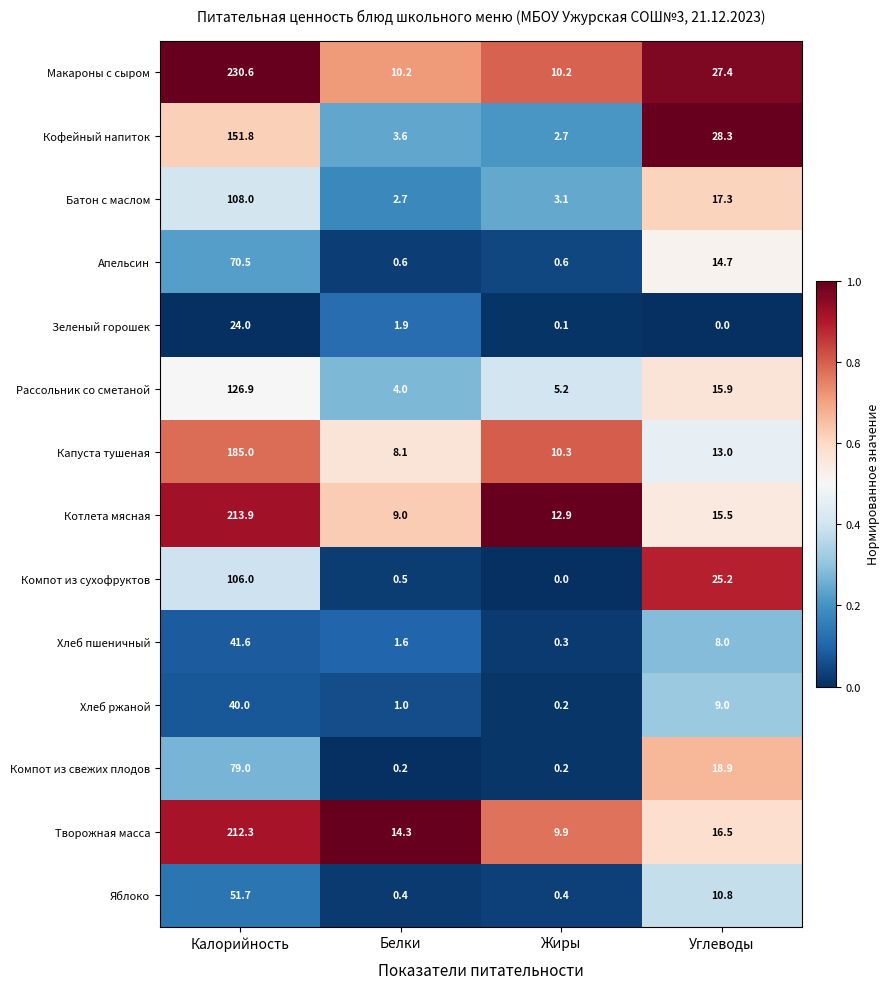

The Компот из сухофруктов series shows 0.0 at Жиры. True or false?

True